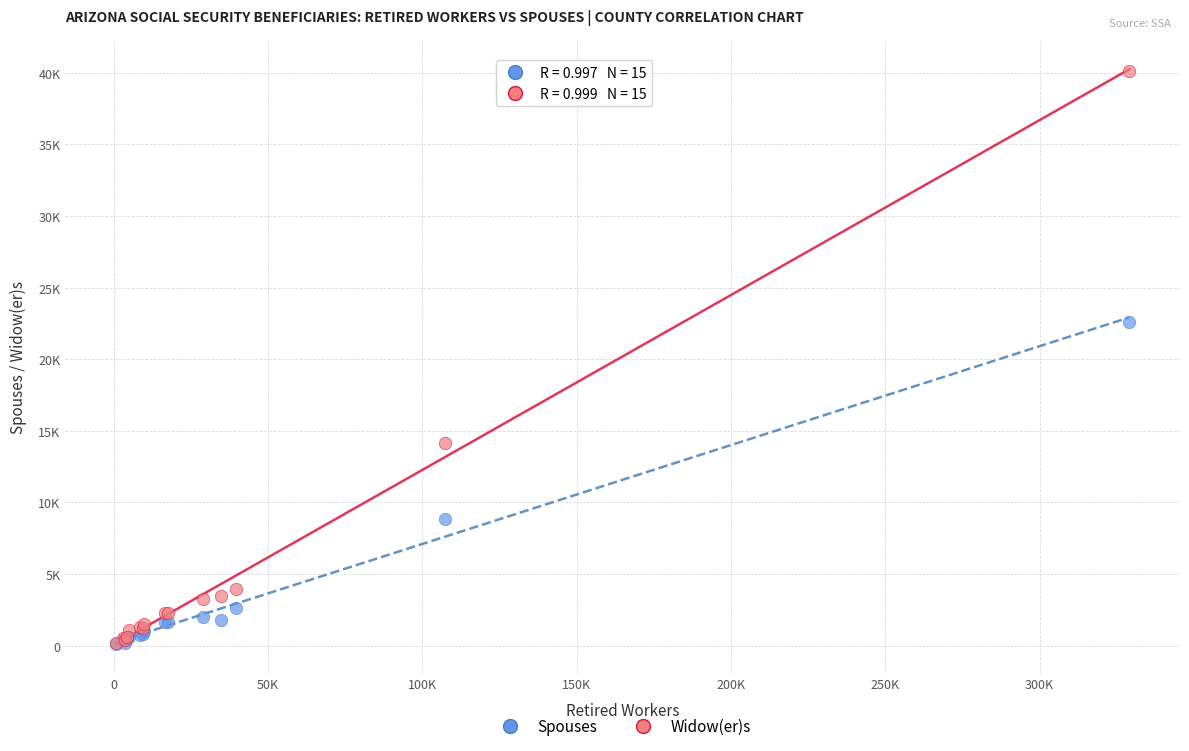

Which series has the largest Y range (max minus min)?

Widow(er)s